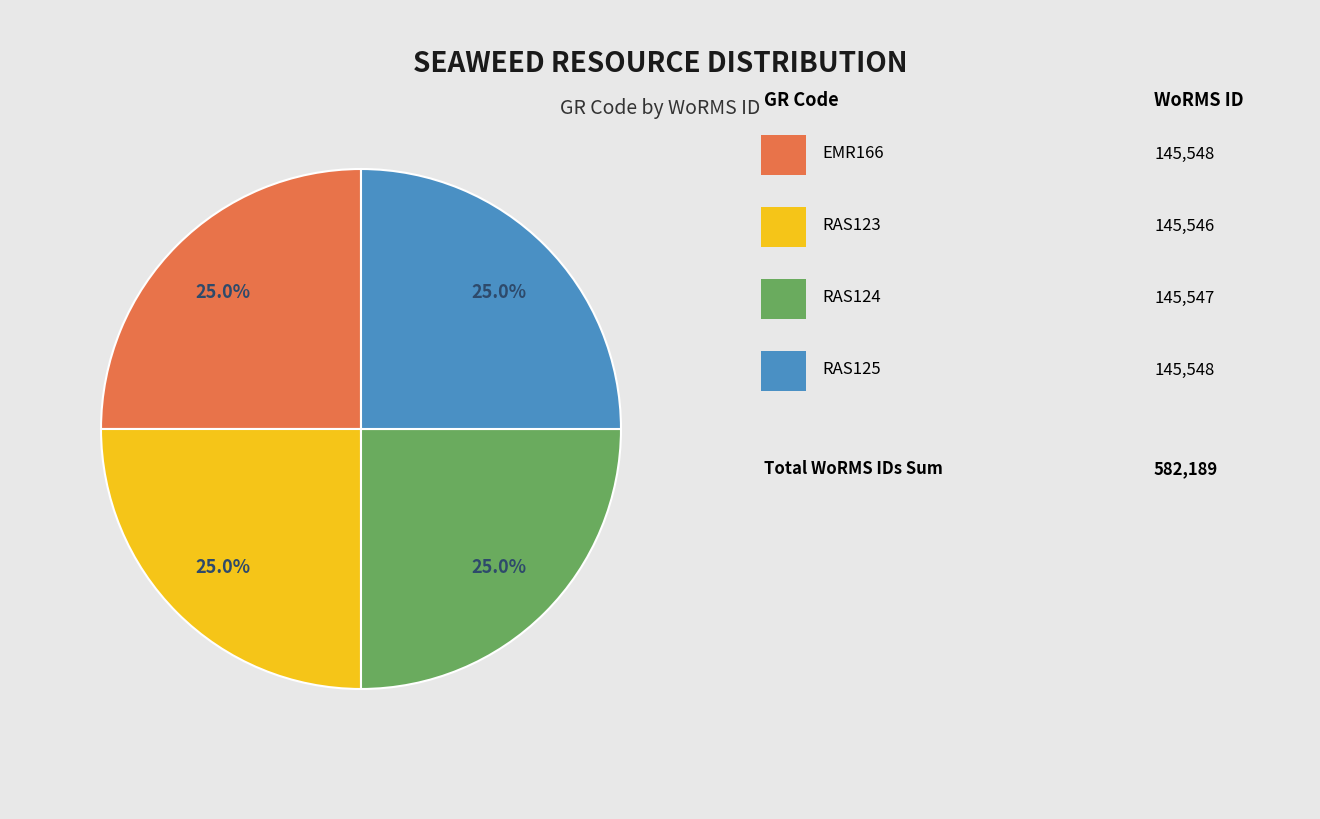

Is there any slice that represents more than half of the pie?

No